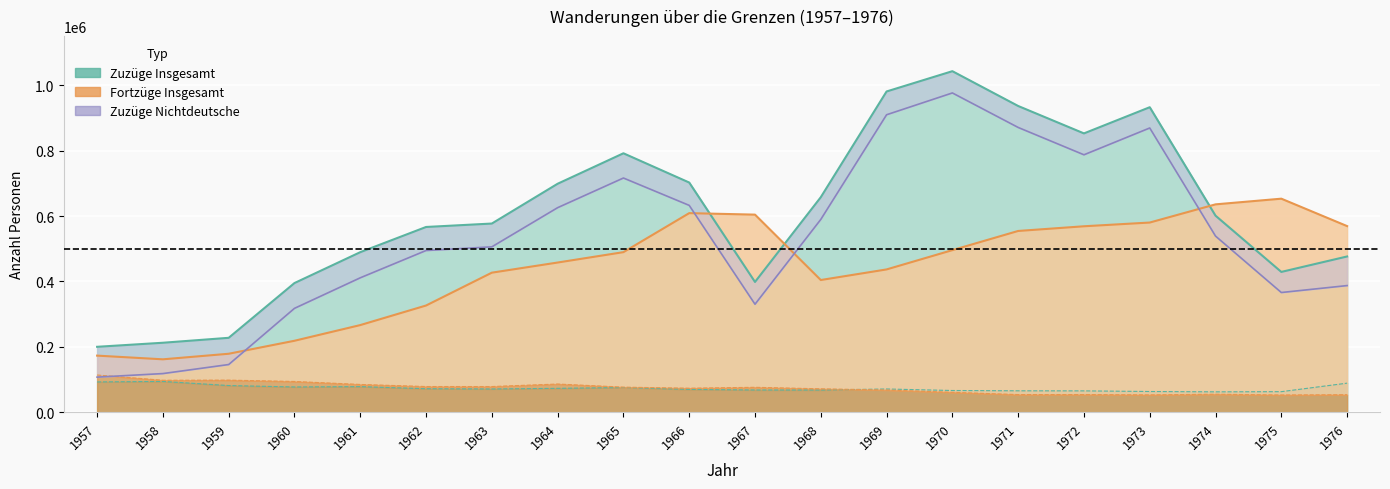

Is the value of Zuzüge von Nichtdeutschen at 1963 greater than the value of Zuzüge Insgesamt at 1961?

Yes